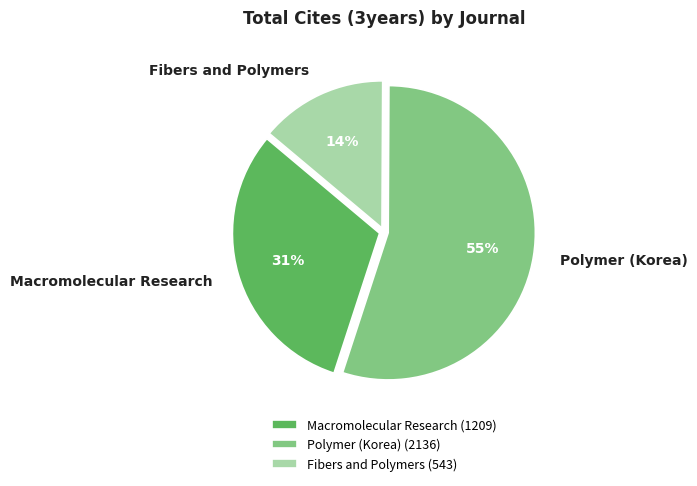

How many segments does this pie chart have?

3